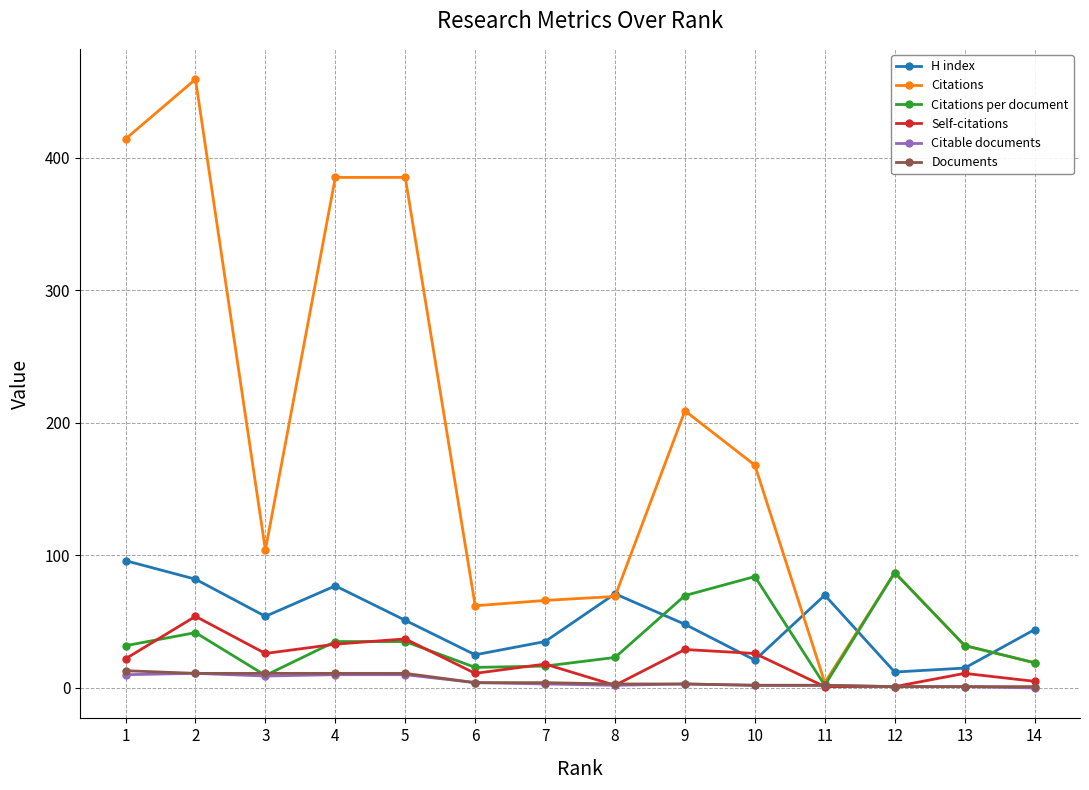

What is the value of the H index point at the 3rd from the left?

54.0